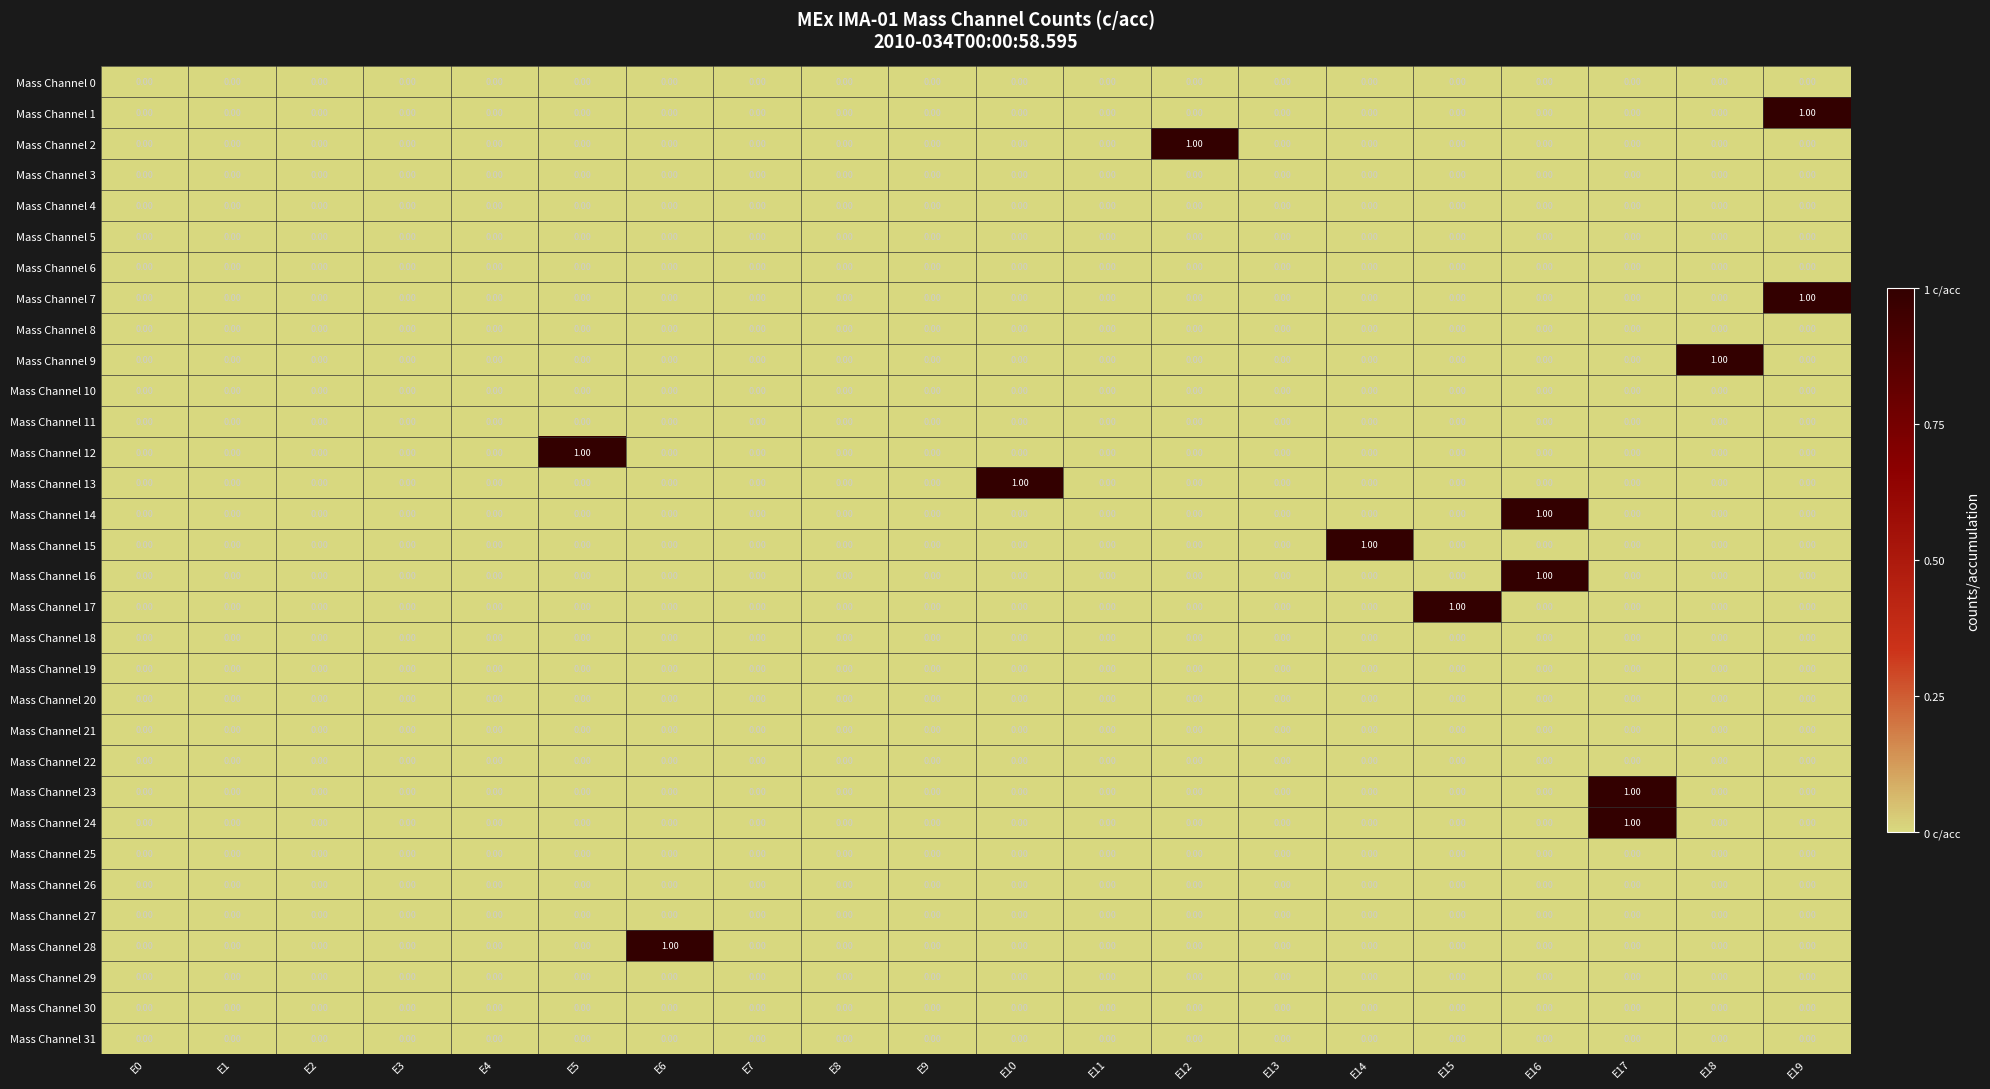

Which series changed the most between E2 and E10?

Mass Channel 13